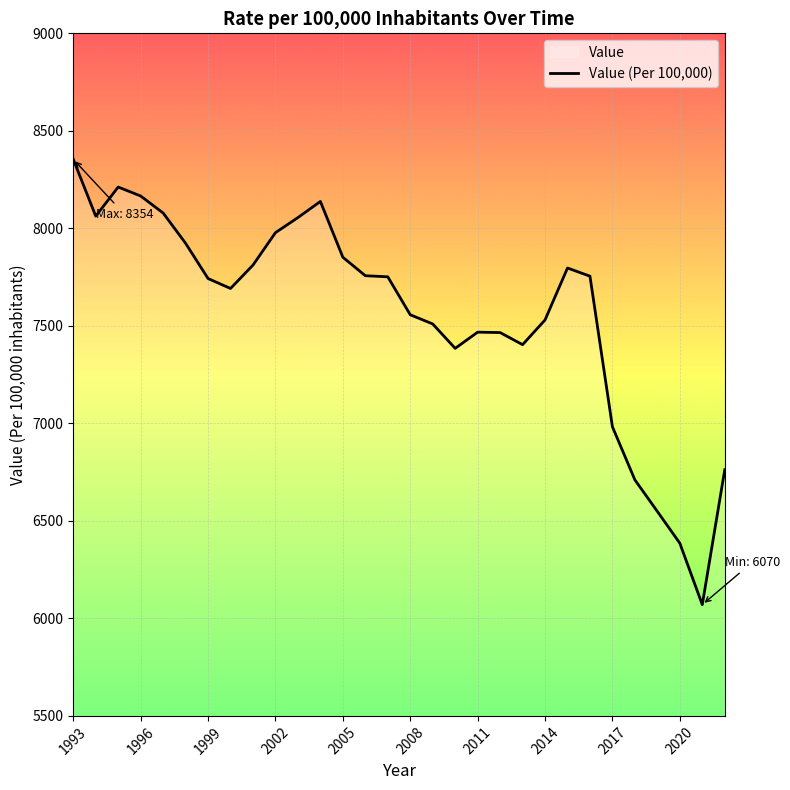

At which label does the data first exceed 7751?

1993